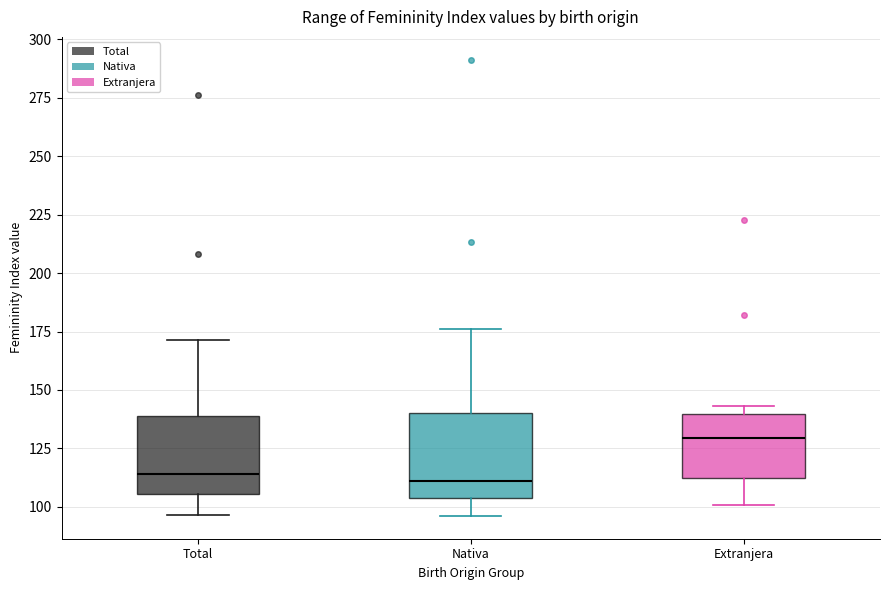

Where does the upper whisker of the box for Total end on the y-axis? The values are not printed on the chart, so give them approximately, as read against the axis.

170